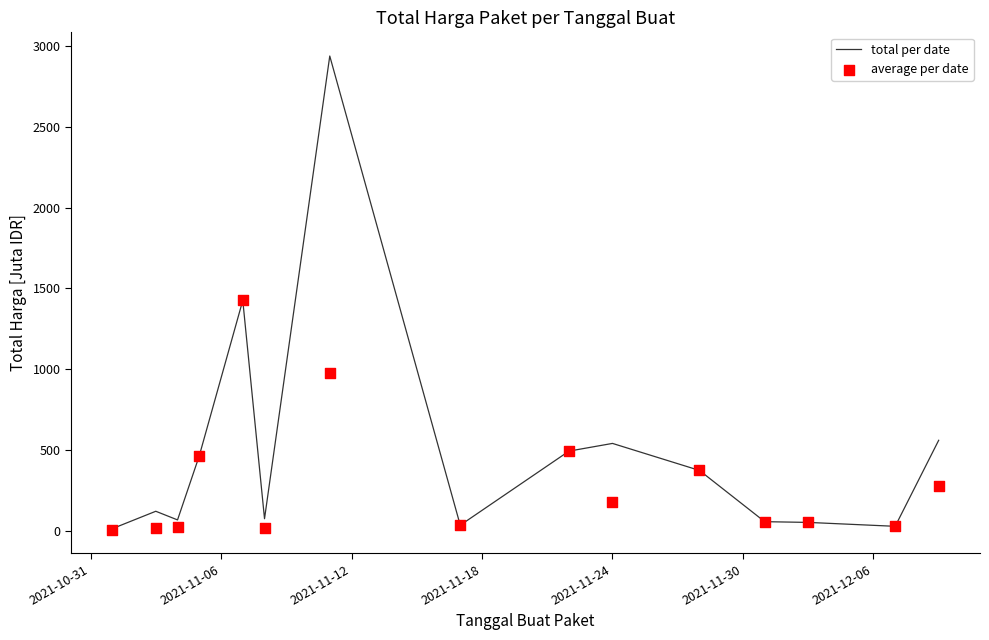

What are all the series names shown in the legend?

total per date, average per date